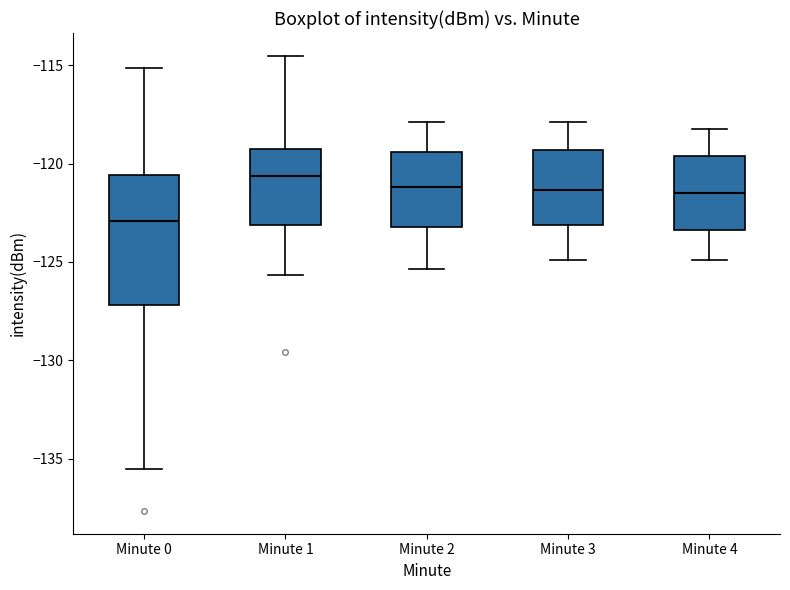

Reading left to right, transcribe this box plot: for each box, give where its median line is, the range the box spans, and where its two whiskers end, as read against the y-axis. The values are not printed on the chart, so give them approximately, as read against the axis.

Minute 0: median -123.0, box -127.0 to -120.5, whiskers -135.5 to -115.0
Minute 1: median -120.5, box -123.0 to -119.5, whiskers -125.5 to -114.5
Minute 2: median -121.0, box -123.0 to -119.5, whiskers -125.5 to -118.0
Minute 3: median -121.5, box -123.0 to -119.5, whiskers -125.0 to -118.0
Minute 4: median -121.5, box -123.5 to -119.5, whiskers -125.0 to -118.0